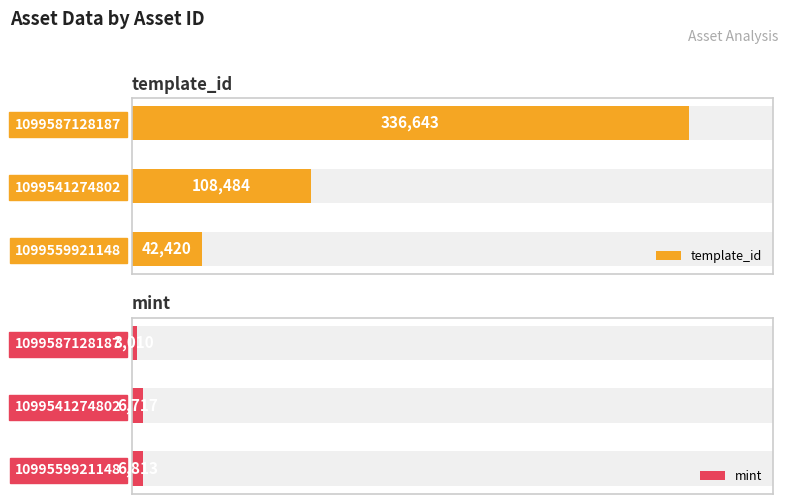

What is the value of the mint bar at the 2nd from the left?

6717